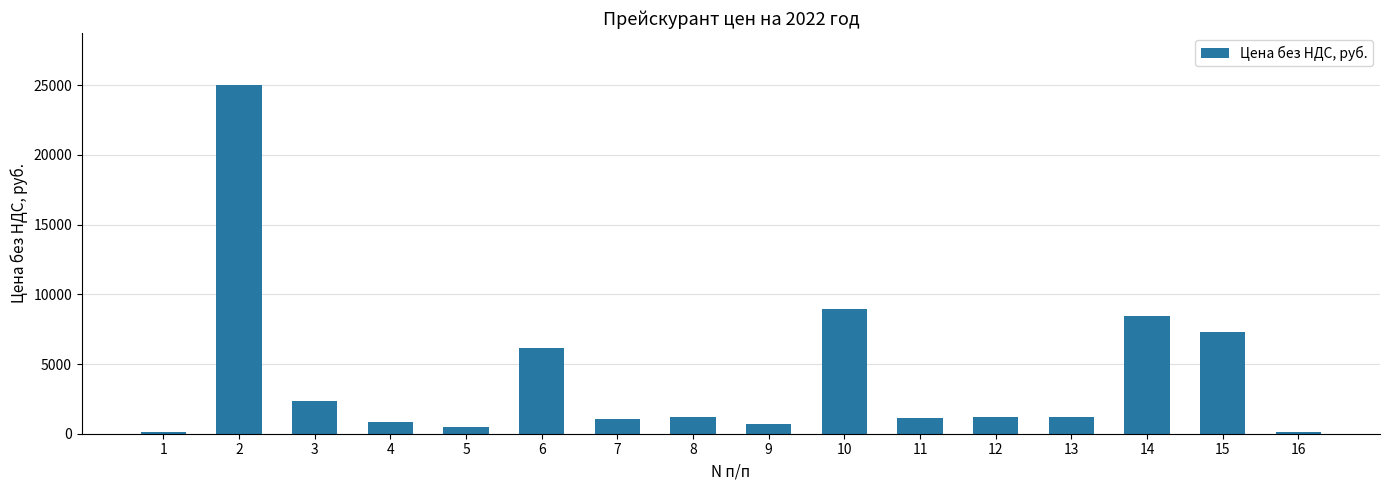

Which label corresponds to the largest value in the chart?

2